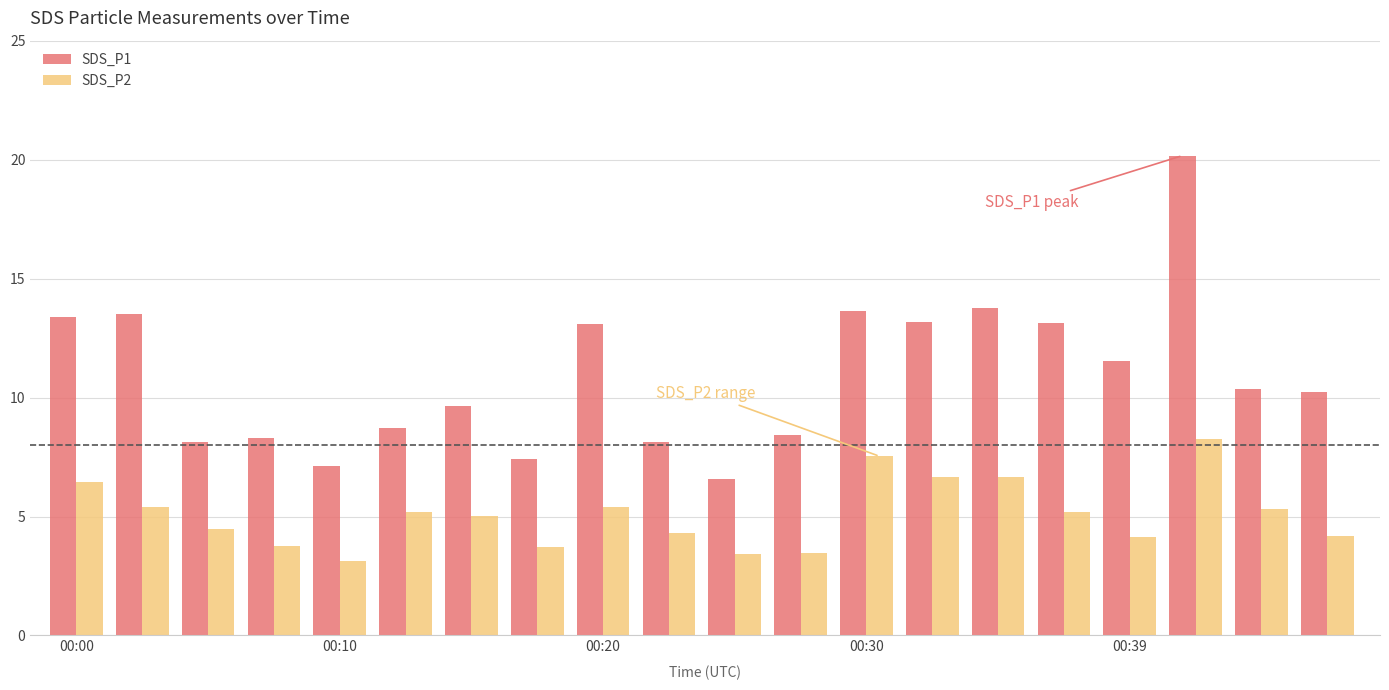

What is the difference between the maximum and minimum values in the SDS_P2 series?

5.1